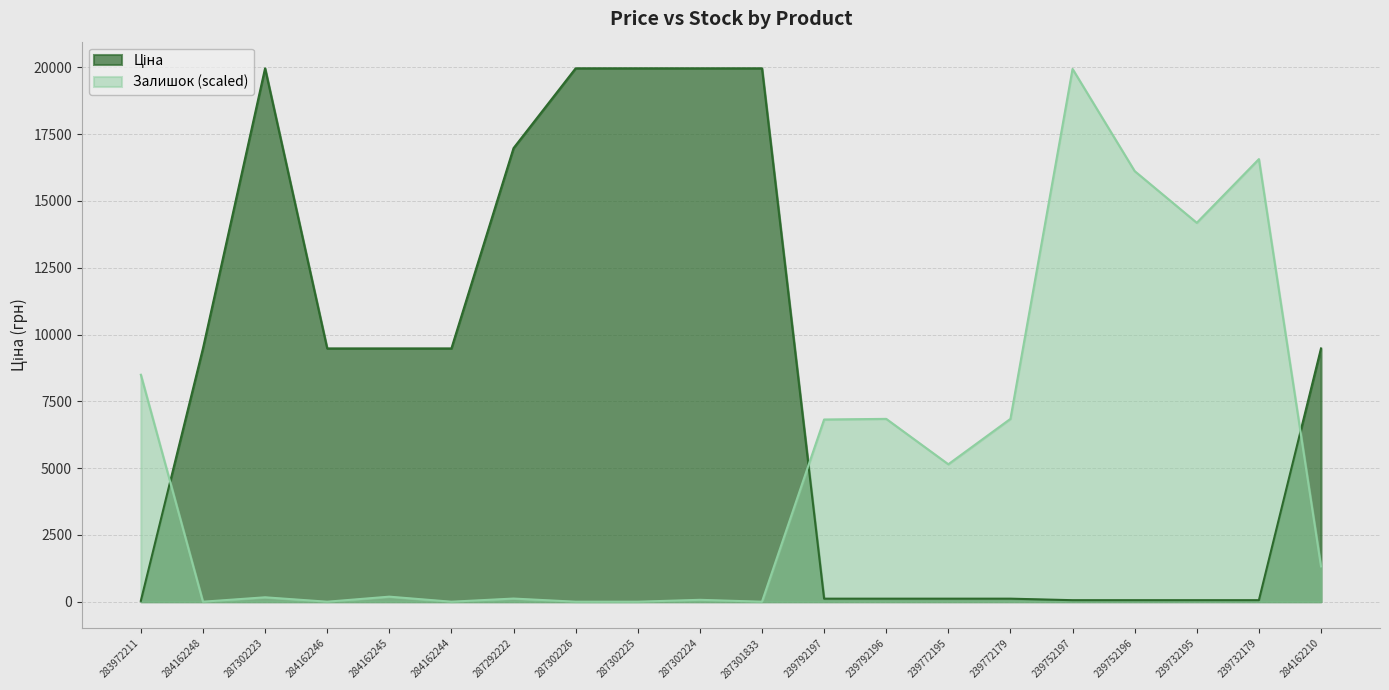

Between 284162245 and 239732179, which series saw the biggest shift?

Залишок (scaled)